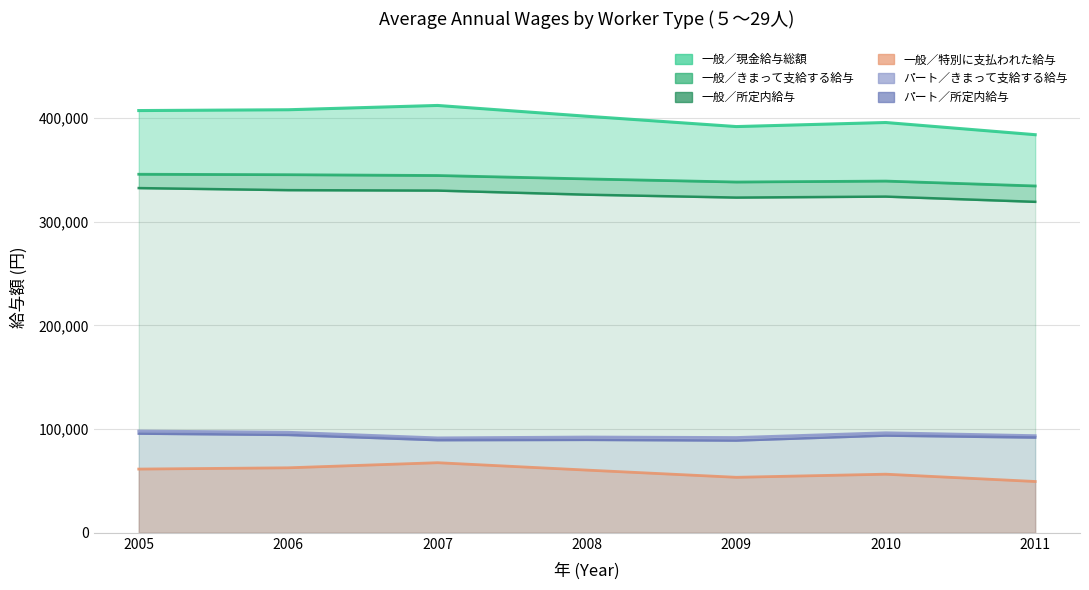

True or false: 一般労働者／特別に支払われた給与(円) and パートタイム労働者／きまって支給する給与(円) cross at least once.

False